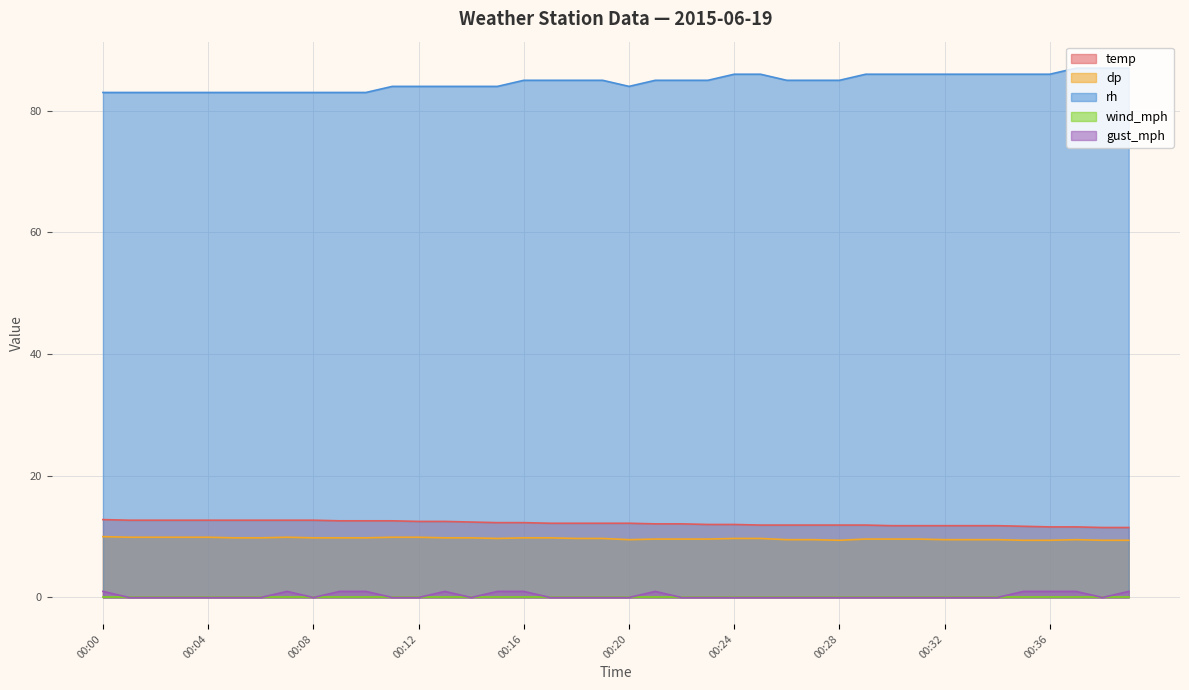

What is the sum of all gust_mph values?

12.0